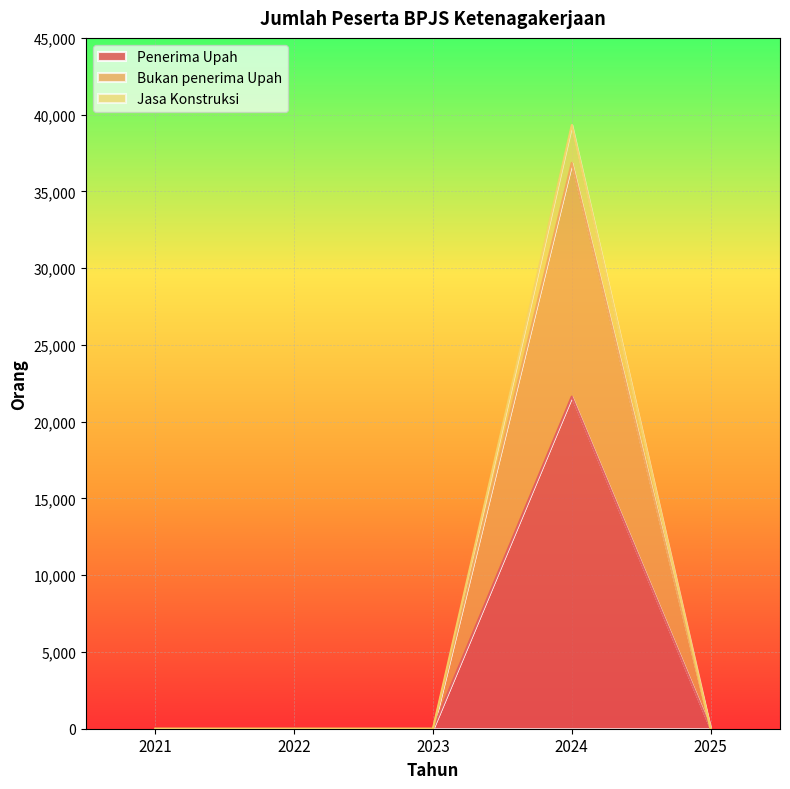

Read the Bukan penerima Upah value at 2024.

36857